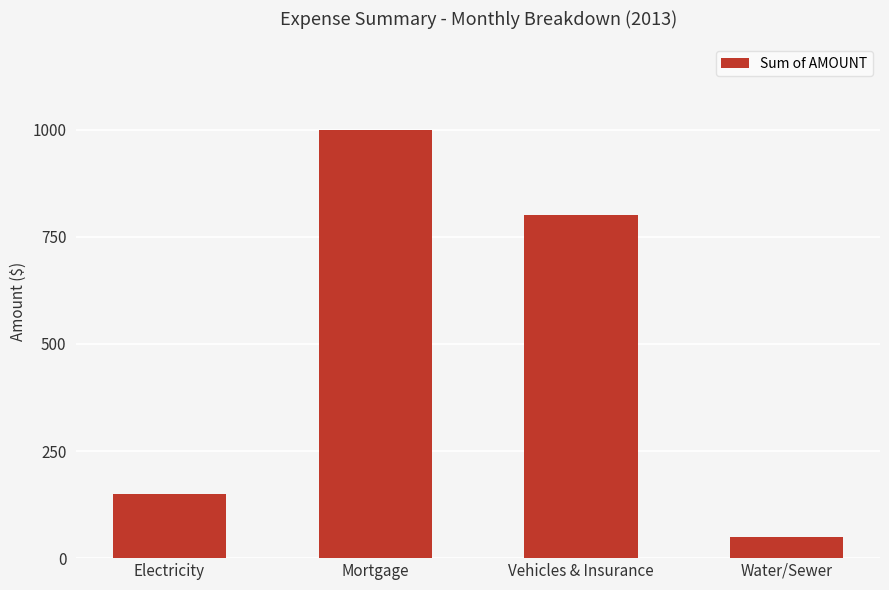

What is the change in value from Mortgage to Water/Sewer?

-950